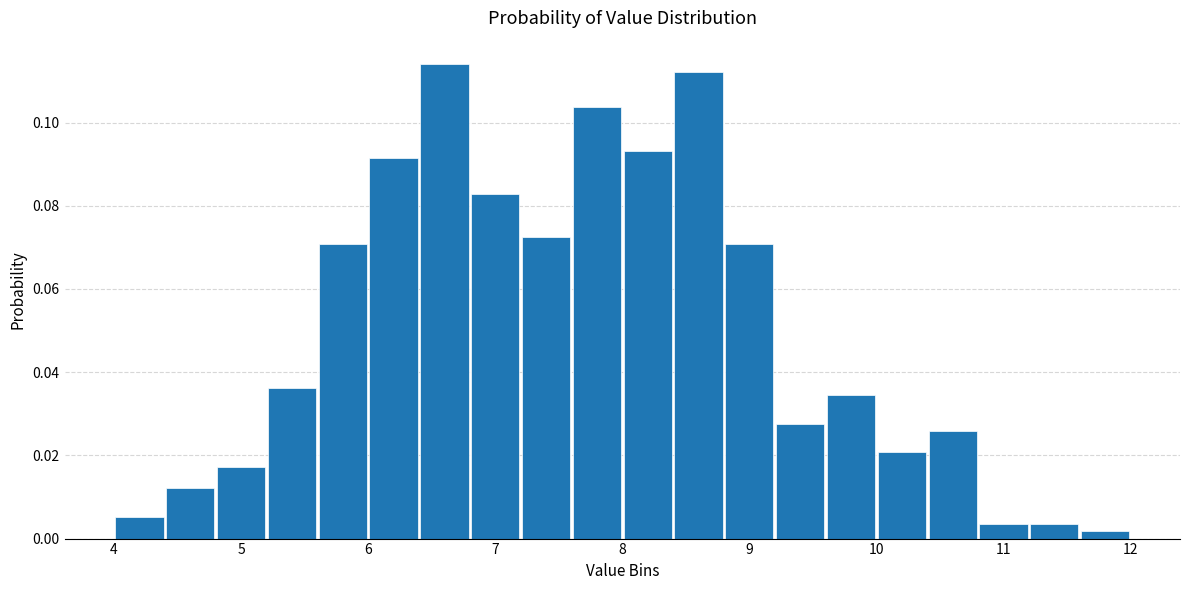

Reading left to right, transcribe this chart: for each bar, give the range it covers on the x-axis and its height. The values are not printed on the chart, so give them approximately, as read against the axis.

4.0 to 4.4: 0.006
4.4 to 4.8: 0.012
4.8 to 5.2: 0.018
5.2 to 5.6: 0.036
5.6 to 6.0: 0.070
6.0 to 6.4: 0.092
6.4 to 6.8: 0.114
6.8 to 7.2: 0.082
7.2 to 7.6: 0.072
7.6 to 8.0: 0.104
8.0 to 8.4: 0.094
8.4 to 8.8: 0.112
8.8 to 9.2: 0.070
9.2 to 9.6: 0.028
9.6 to 10.0: 0.034
10.0 to 10.4: 0.020
10.4 to 10.8: 0.026
10.8 to 11.2: 0.004
11.2 to 11.6: 0.004
11.6 to 12.0: under 0.002